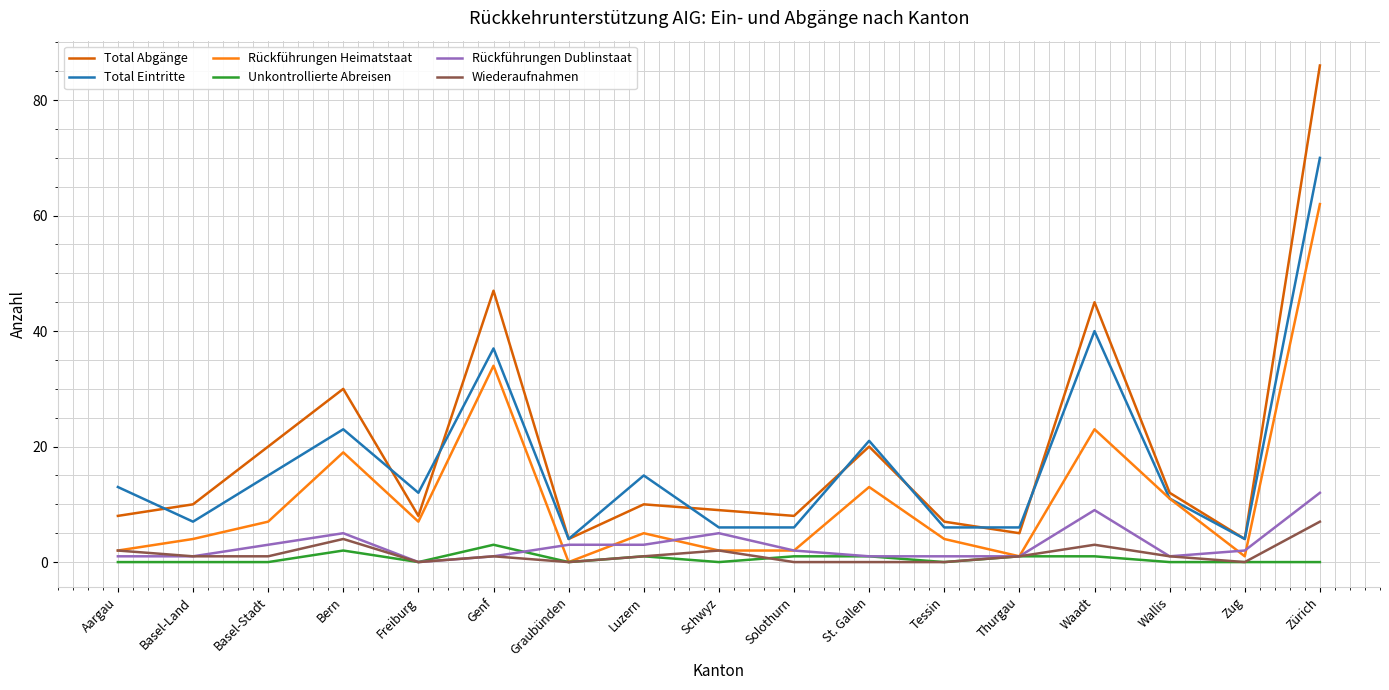

Which series has the widest spread of values?

Total Abgänge